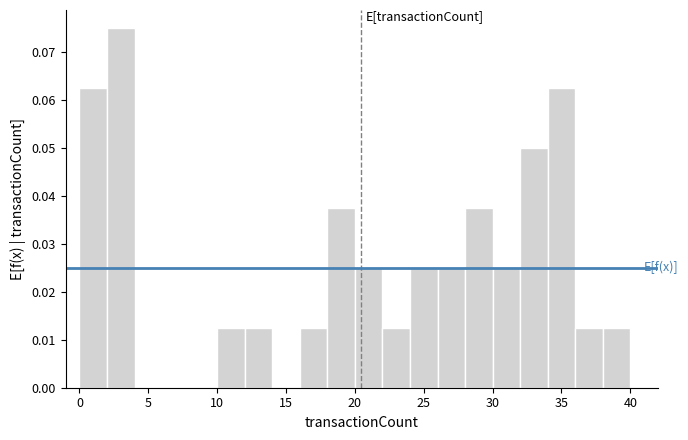

Reading left to right, list every bar in this chart as the range it spans on the x-axis followed by its height. The values are not printed on the chart, so give them approximately, as read against the axis.

0 to 2: 0.063
2 to 4: 0.075
4 to 6: 0
6 to 8: 0
8 to 10: 0
10 to 12: 0.013
12 to 14: 0.013
14 to 16: 0
16 to 18: 0.013
18 to 20: 0.038
20 to 22: 0.025
22 to 24: 0.013
24 to 26: 0.025
26 to 28: 0.025
28 to 30: 0.038
30 to 32: 0.025
32 to 34: 0.050
34 to 36: 0.063
36 to 38: 0.013
38 to 40: 0.013